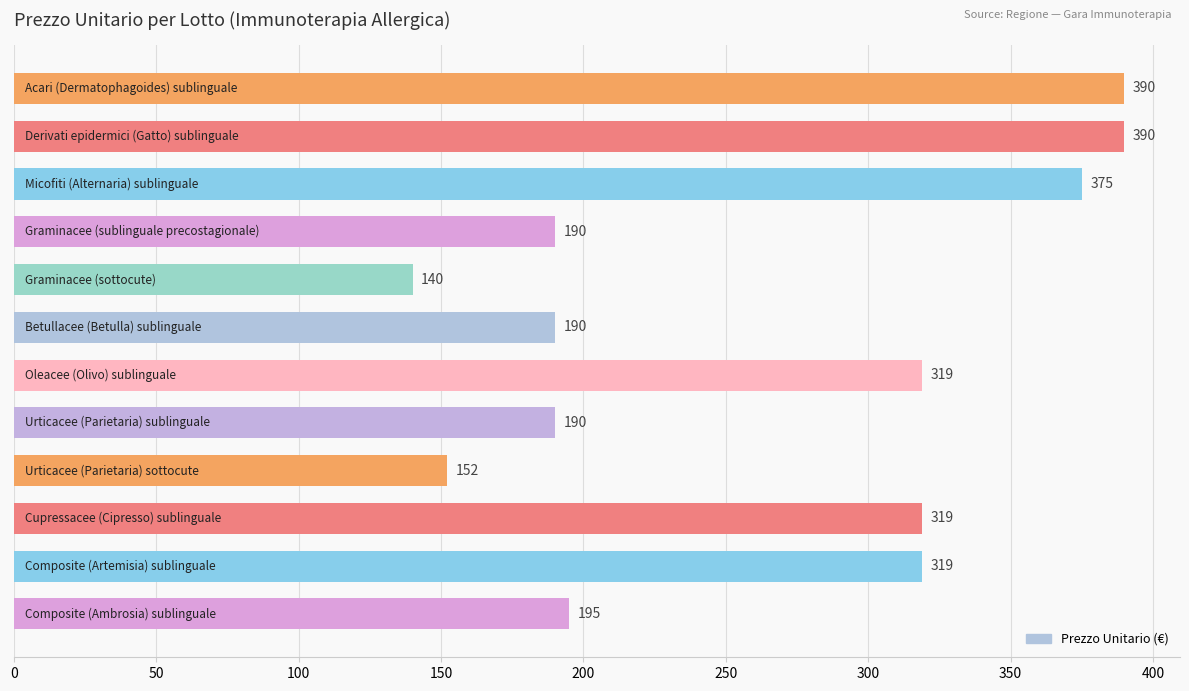

What is the average value?

264